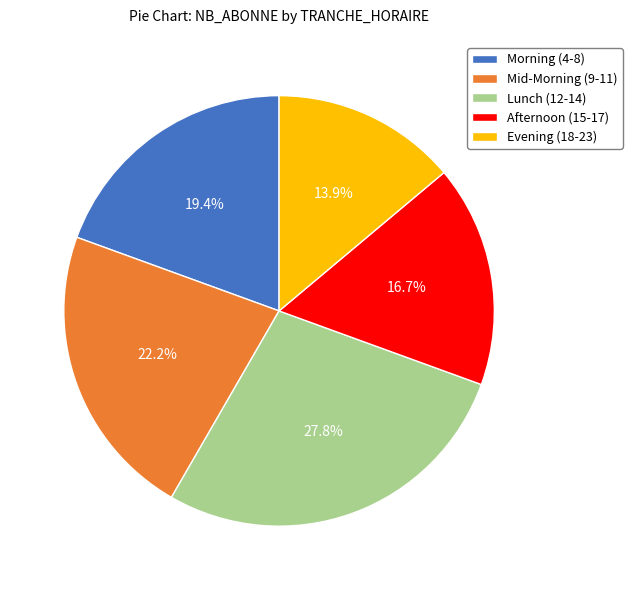

Which category has the smallest portion of the pie?

Evening (18-23)